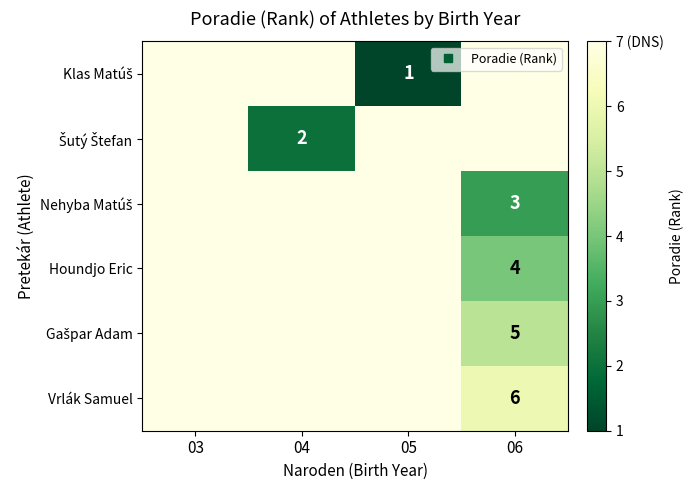

The value of Houndjo Eric at 05 is 9. True or false?

False